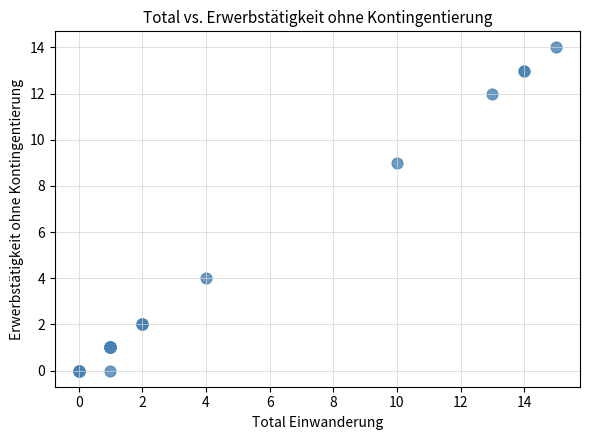

What Y value in the scatter plot is closest to 7?

9